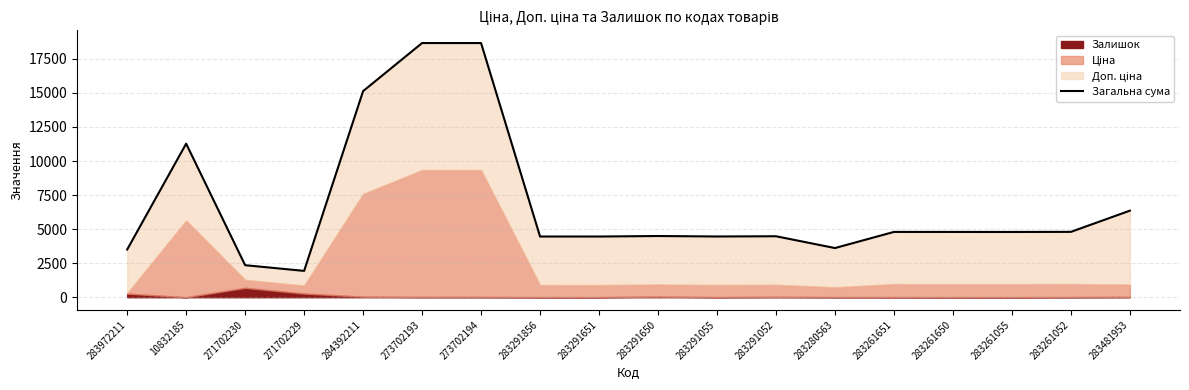

How many data points are less than 4789?

9